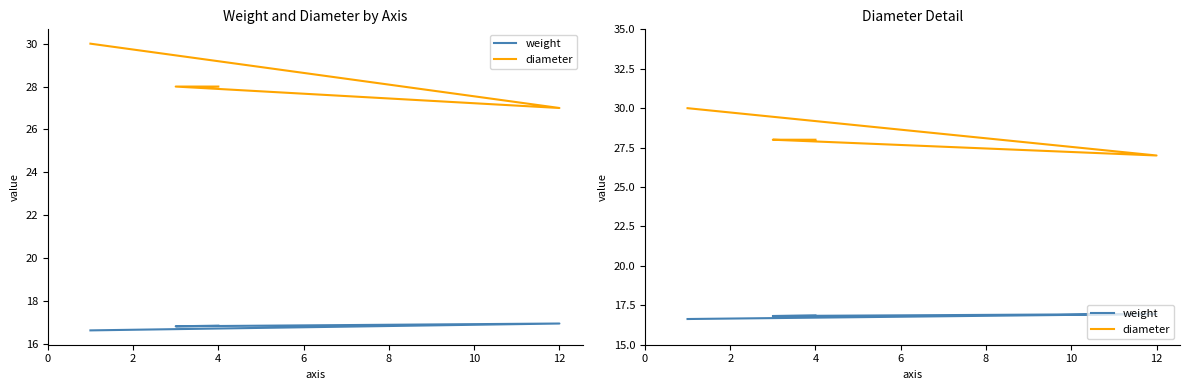

At 4, list the series in order from largest to smallest.

diameter, weight